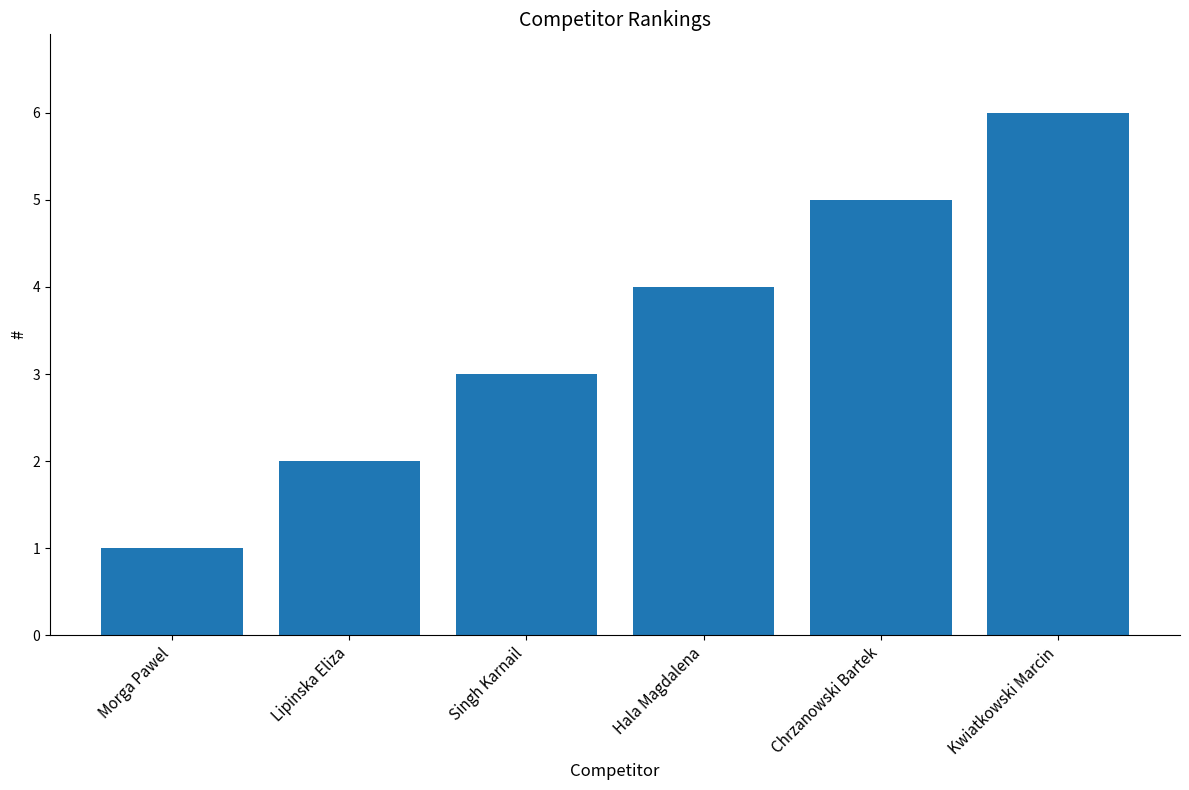

What is the change in value from Morga Pawel to Singh Karnail?

+2